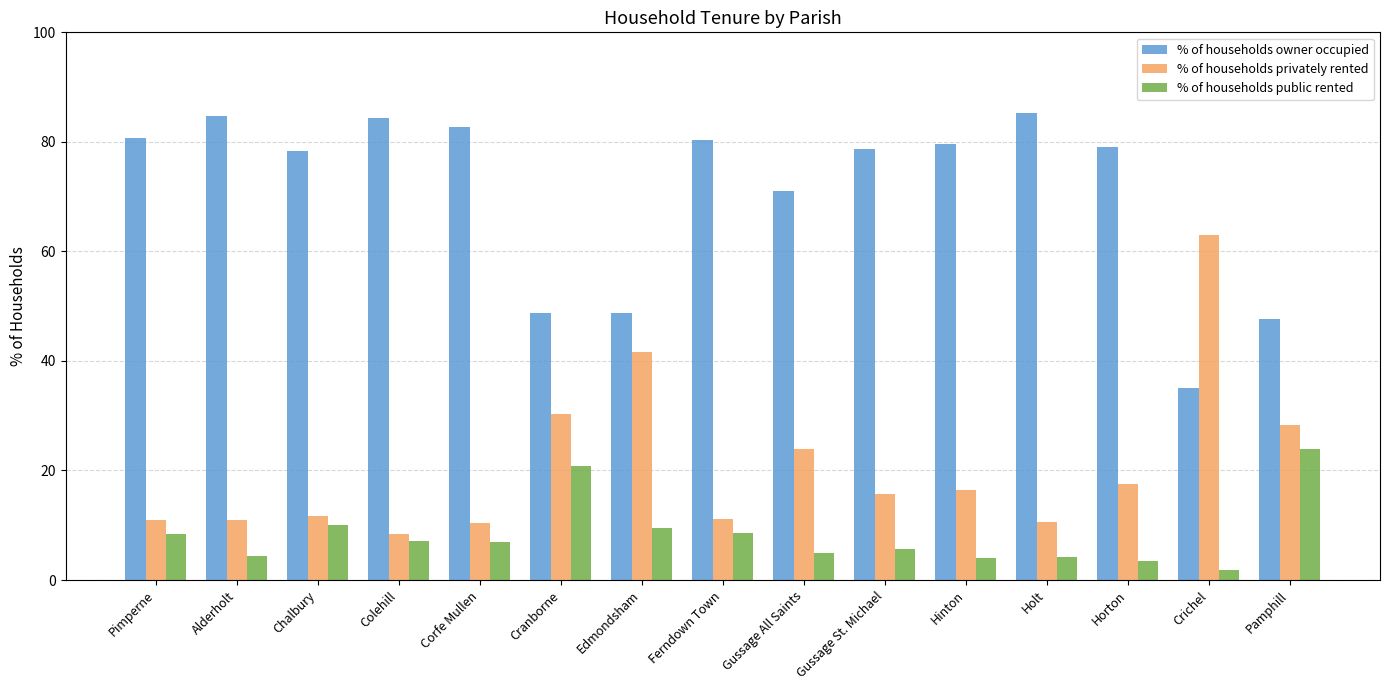

What is the minimum value shown in the chart?

1.8